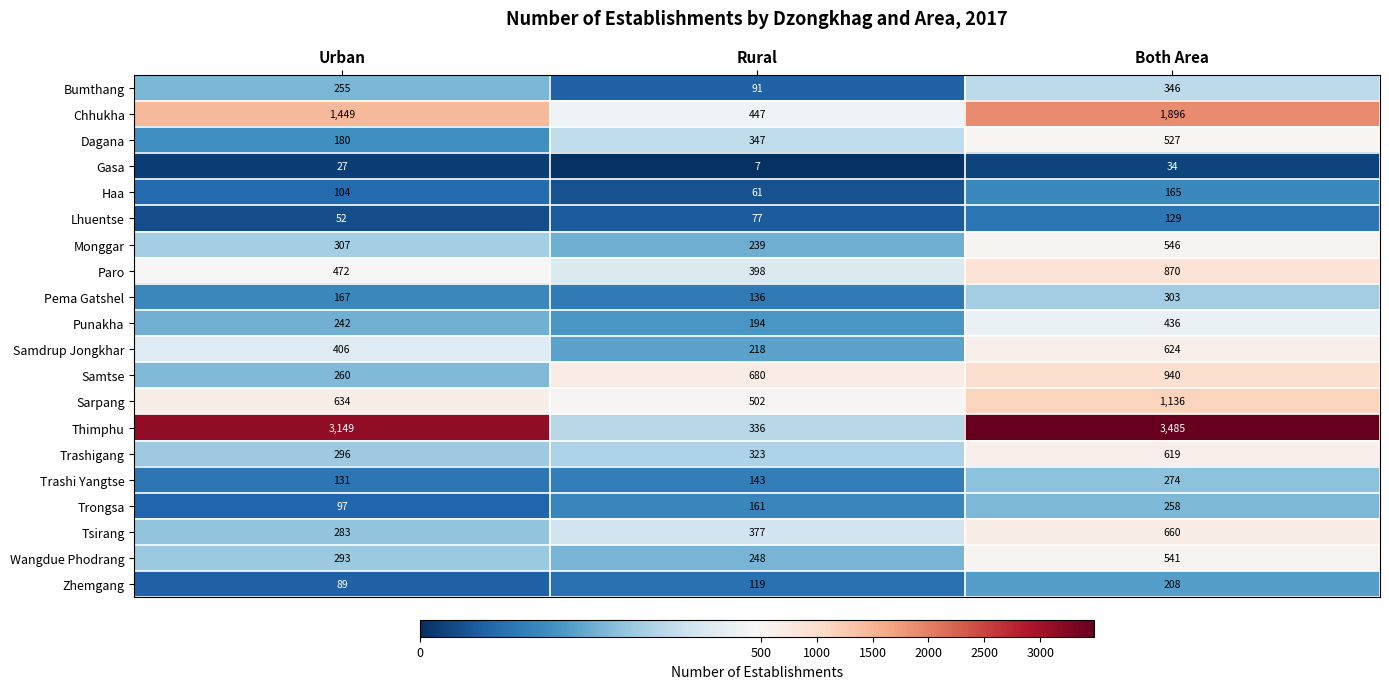

Which label corresponds to the smallest value in the chart?

Rural